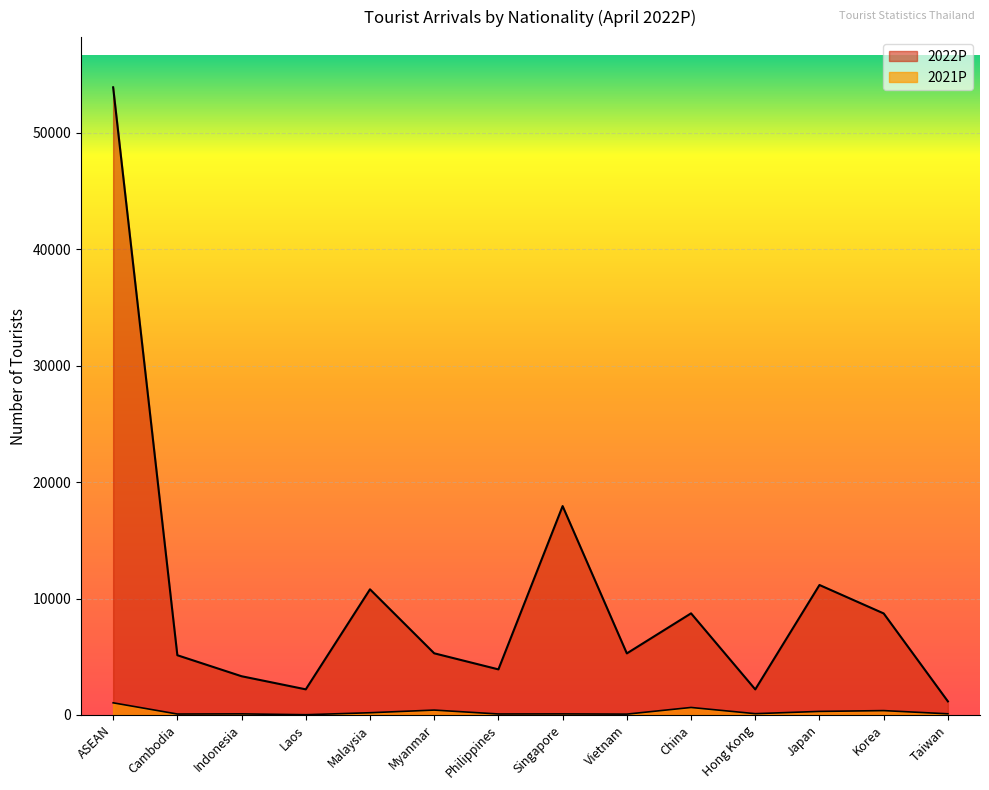

At which label does 2021P reach its minimum?

Laos